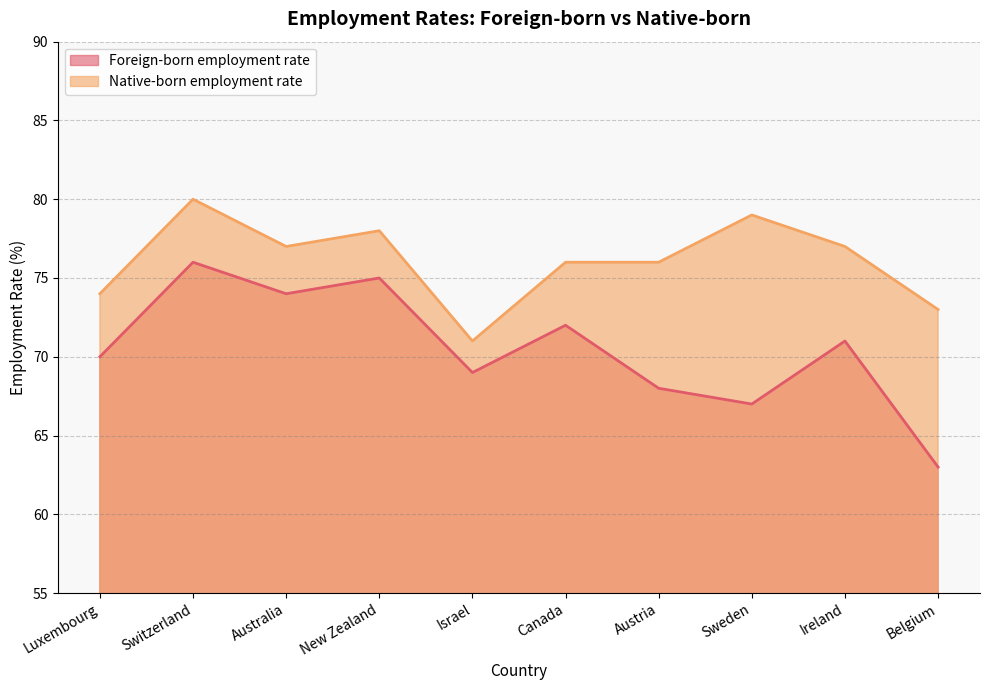

List the labels in order of Native-born employment rate value, smallest first.

Israel, Belgium, Luxembourg, Canada, Austria, Australia, Ireland, New Zealand, Sweden, Switzerland